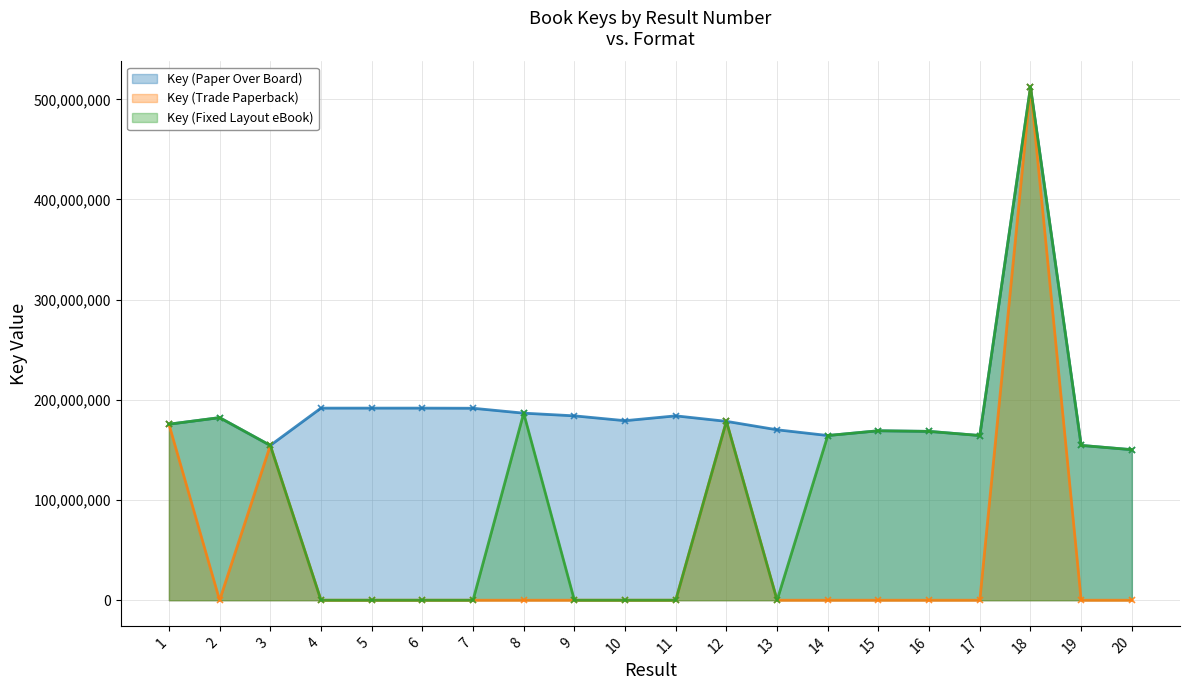

True or false: Key (Trade Paperback) and Key (Paper Over Board) cross at least once.

False